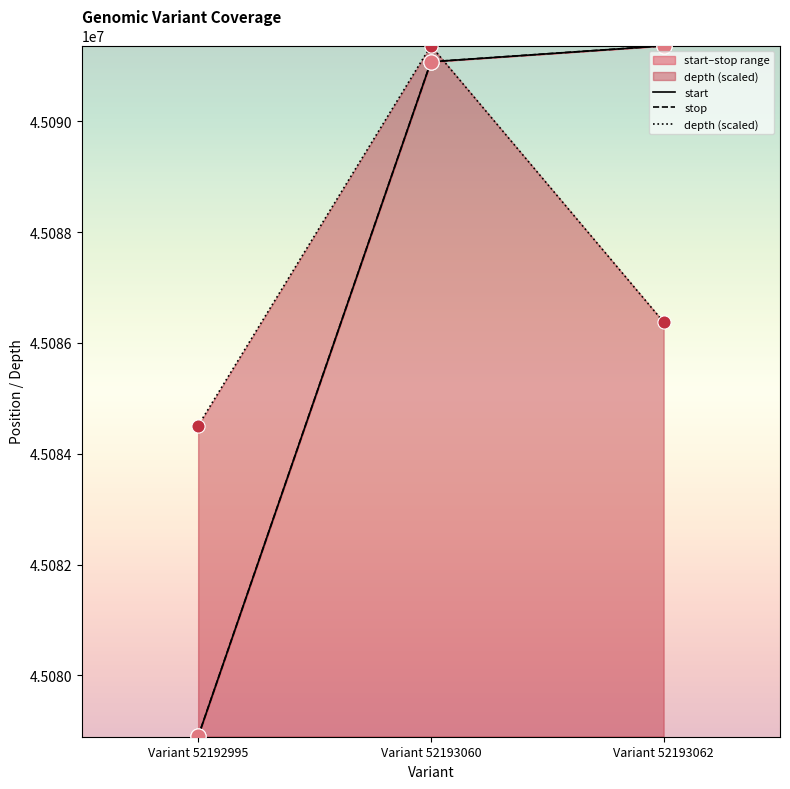

True or false: depth (scaled) has a value of 45084506.9 at Variant 52192995.

True